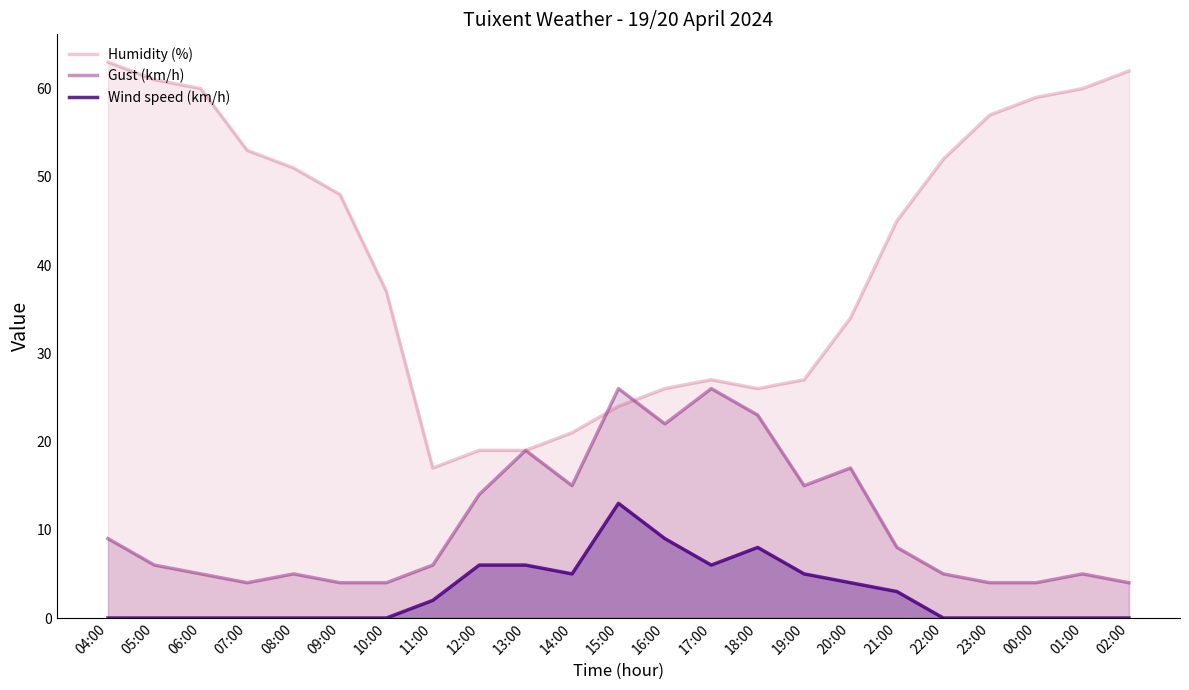

What is the label of the 1st point from the left?

04:00